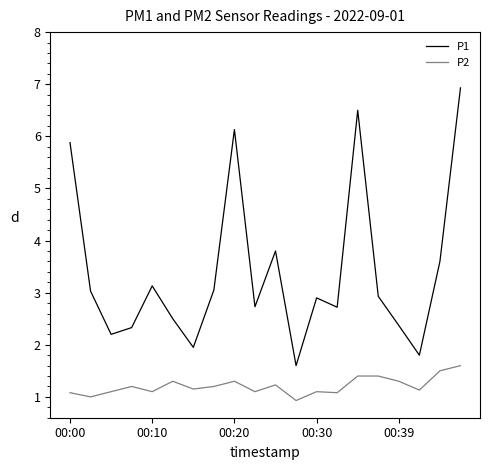

What is the difference between the maximum and minimum values in the P2 series?

0.7